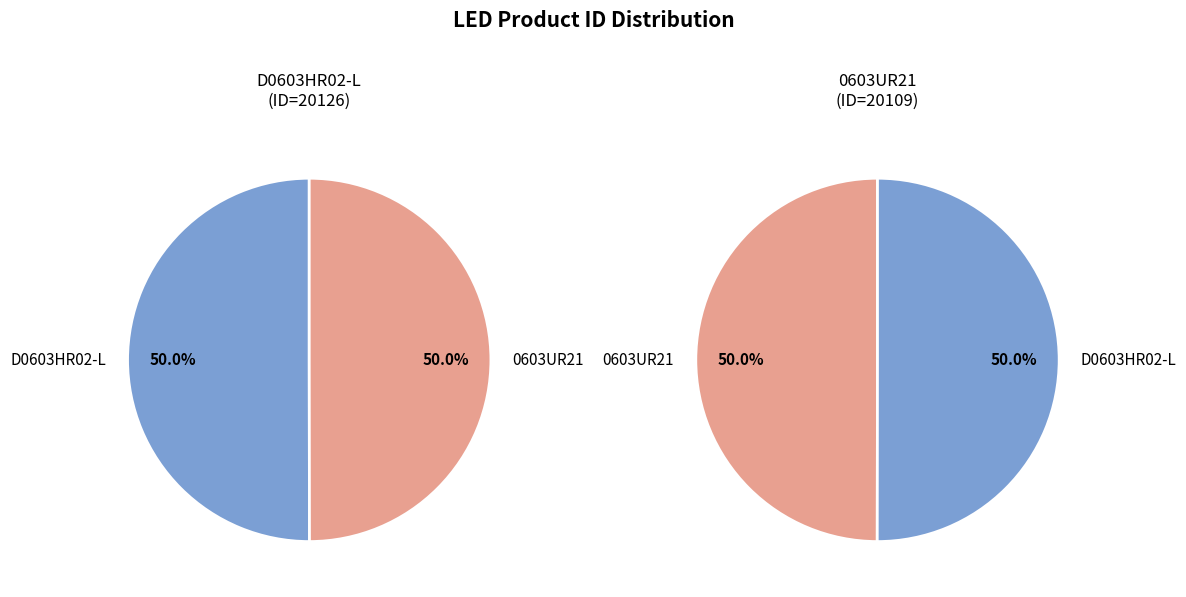

What is the total percentage of 0603UR21 and D0603HR02-L?

100.0%